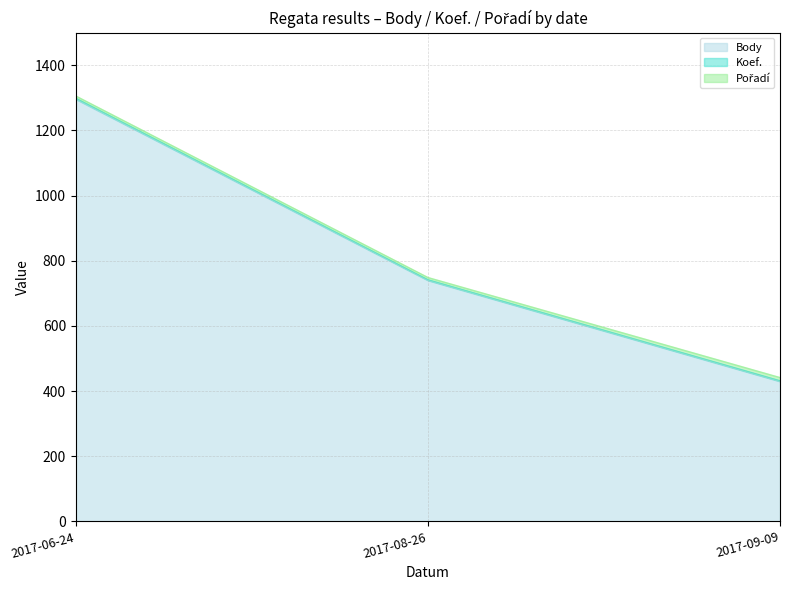

What is the highest value of the Body series?

1296